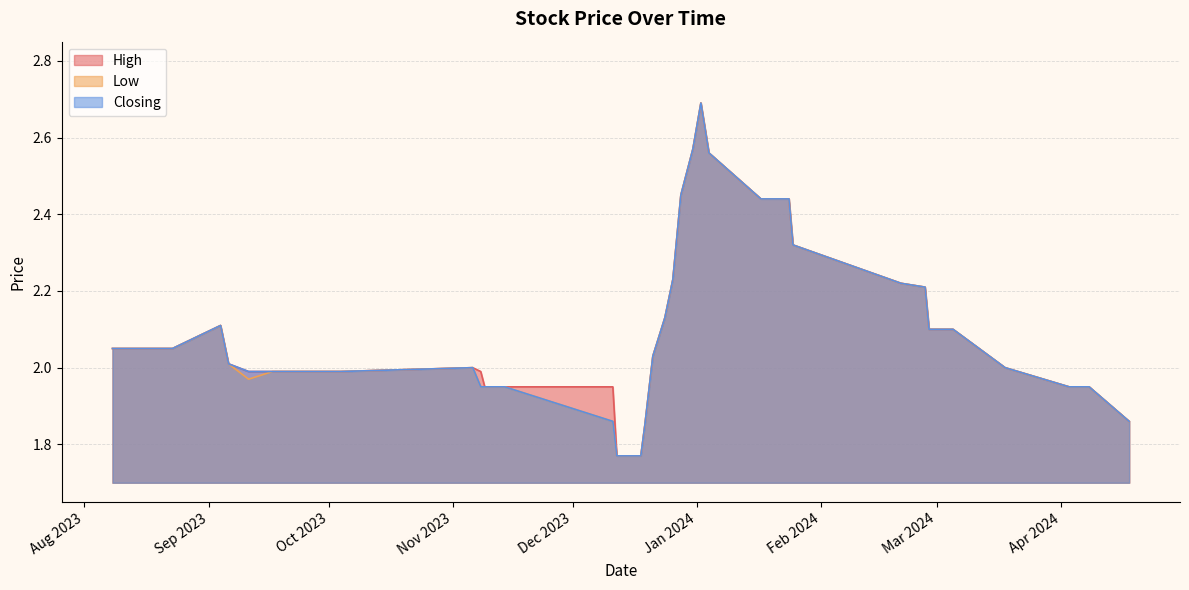

Reading right to left, extract all data points from this chart.

High: 39=2.0	38=2.0	37=2.0	36=2.0	35=2.1	34=2.0	33=2.0	32=2.0	31=2.0	30=2.0	29=2.0	28=2.0	27=1.9	26=1.9	25=1.9	24=1.8	23=1.8	22=1.9	21=1.9	20=2.0	19=2.1	18=2.2	17=2.3	16=2.5	15=2.6	14=2.7	13=2.6	12=2.4	11=2.4	10=2.3	9=2.2	8=2.2	7=2.1	6=2.1	5=2.1	4=2.1	3=2.0	2=1.9	1=1.9	0=1.9
Low: 39=2.0	38=2.0	37=2.0	36=2.0	35=2.1	34=2.0	33=2.0	32=2.0	31=2.0	30=2.0	29=2.0	28=1.9	27=1.9	26=1.9	25=1.9	24=1.8	23=1.8	22=1.9	21=1.9	20=2.0	19=2.1	18=2.2	17=2.3	16=2.5	15=2.6	14=2.7	13=2.6	12=2.4	11=2.4	10=2.3	9=2.2	8=2.2	7=2.1	6=2.1	5=2.1	4=2.1	3=2.0	2=1.9	1=1.9	0=1.9
Closing: 39=2.0	38=2.0	37=2.0	36=2.0	35=2.1	34=2.0	33=2.0	32=2.0	31=2.0	30=2.0	29=2.0	28=1.9	27=1.9	26=1.9	25=1.9	24=1.8	23=1.8	22=1.9	21=1.9	20=2.0	19=2.1	18=2.2	17=2.3	16=2.5	15=2.6	14=2.7	13=2.6	12=2.4	11=2.4	10=2.3	9=2.2	8=2.2	7=2.1	6=2.1	5=2.1	4=2.1	3=2.0	2=1.9	1=1.9	0=1.9